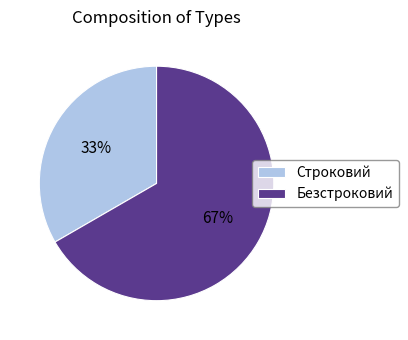

To the nearest percent, what is the average slice percentage?

50%